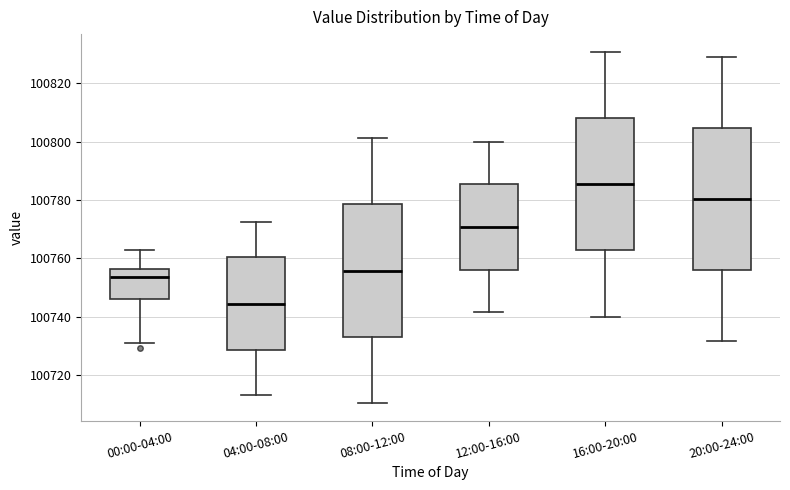

Reading left to right, transcribe this box plot: for each box, give where its median line is, the range the box spans, and where its two whiskers end, as read against the y-axis. The values are not printed on the chart, so give them approximately, as read against the axis.

00:00-04:00: median 100754, box 100746 to 100756, whiskers 100730 to 100762
04:00-08:00: median 100744, box 100728 to 100760, whiskers 100714 to 100772
08:00-12:00: median 100756, box 100734 to 100778, whiskers 100710 to 100802
12:00-16:00: median 100770, box 100756 to 100786, whiskers 100742 to 100800
16:00-20:00: median 100786, box 100762 to 100808, whiskers 100740 to 100830
20:00-24:00: median 100780, box 100756 to 100804, whiskers 100732 to 100830